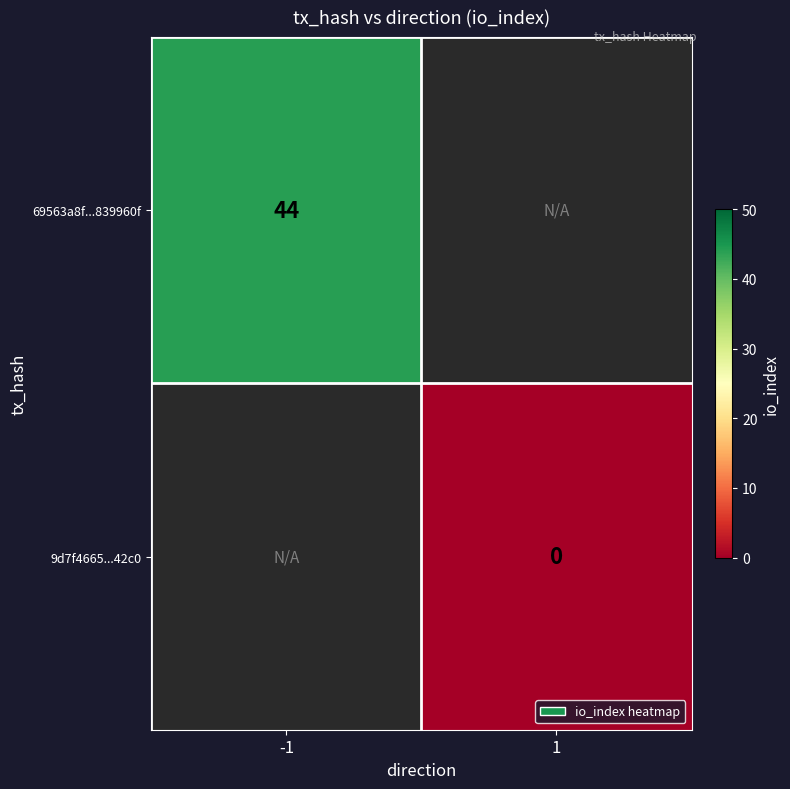

The 69563a8f...839960f series shows 44 at -1. True or false?

True